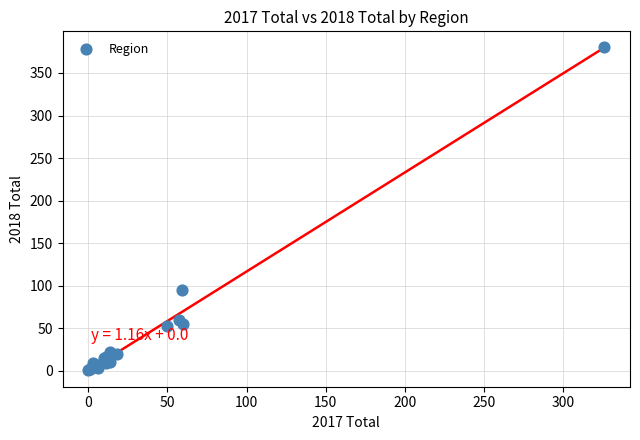

What Y value in the scatter plot is closest to 190?

95